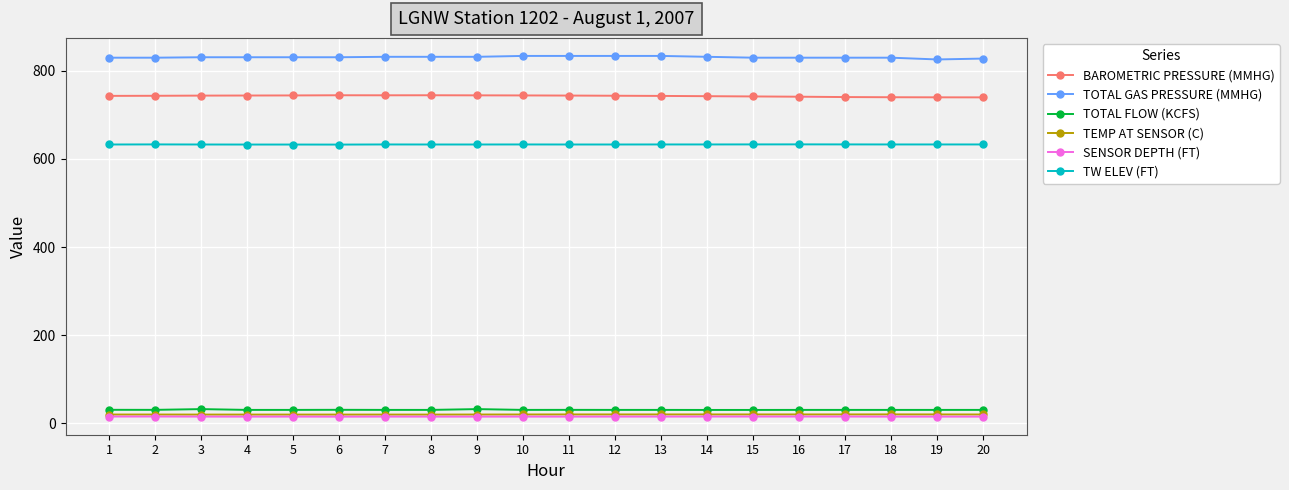

True or false: TEMP AT SENSOR (C) has more than 0 points higher than both neighbors.

True